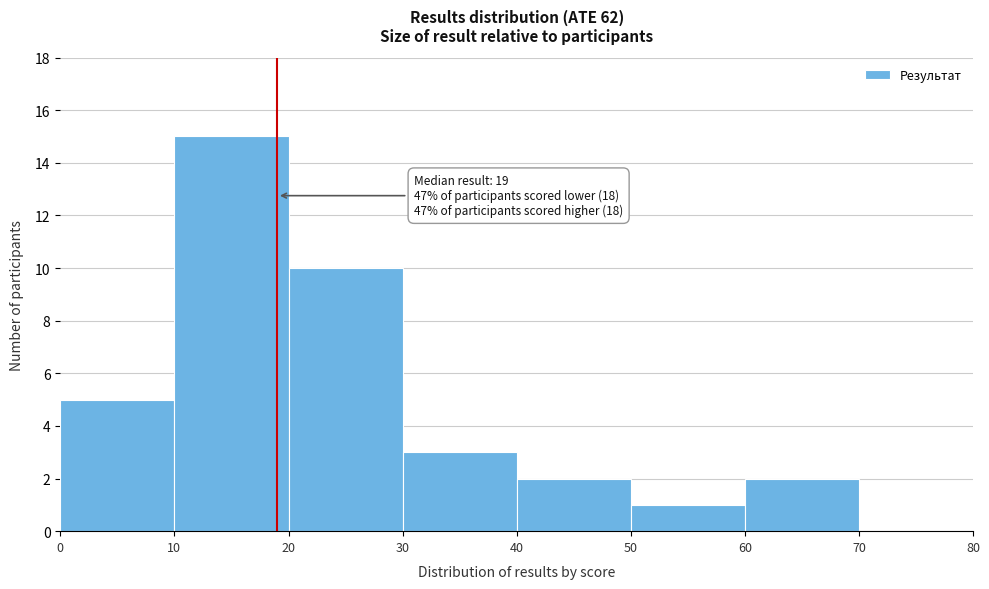

Over which range of the x-axis is the bar tallest?

10 to 20